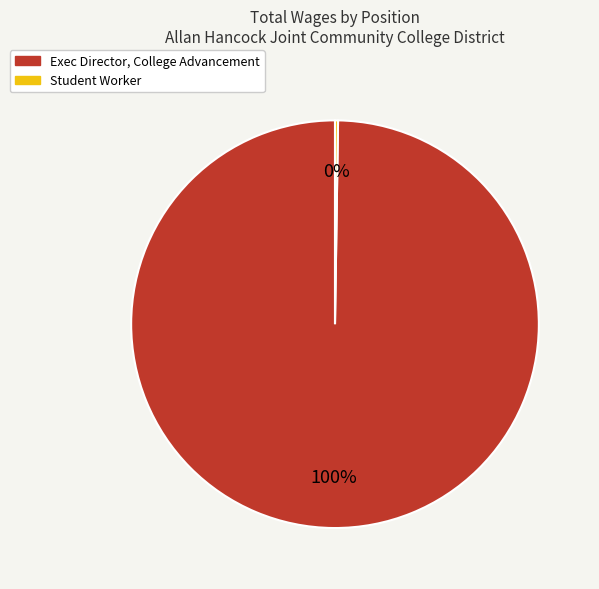

To the nearest percent, what is the difference between the largest and smallest slice percentages?

100%